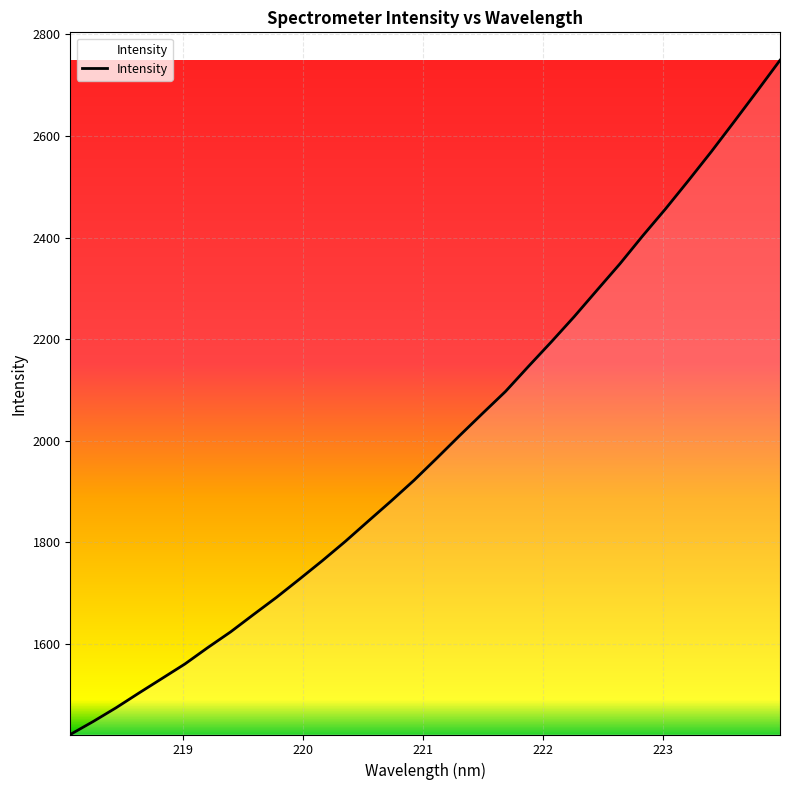

What is the difference between the maximum and minimum values?

1326.9